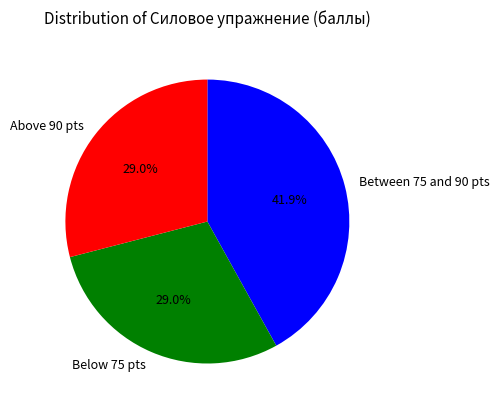

What percentage is NOT represented by Between 75 and 90 pts?

58.1%